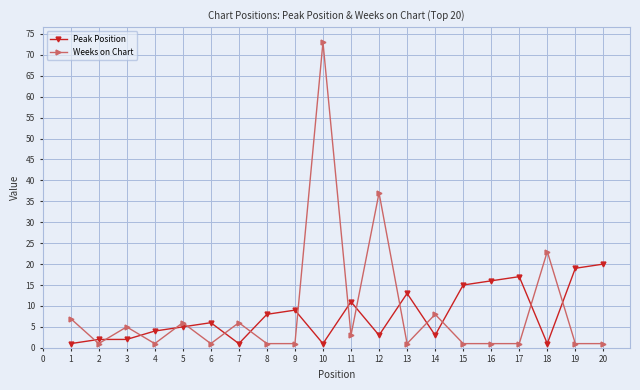

True or false: Weeks on Chart and Peak Position cross at least once.

True